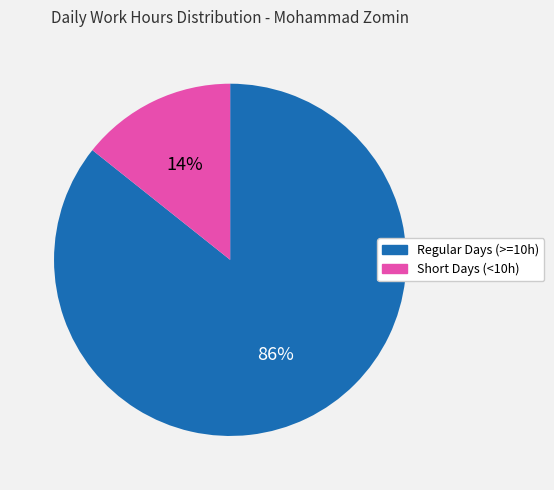

How many segments does this pie chart have?

2